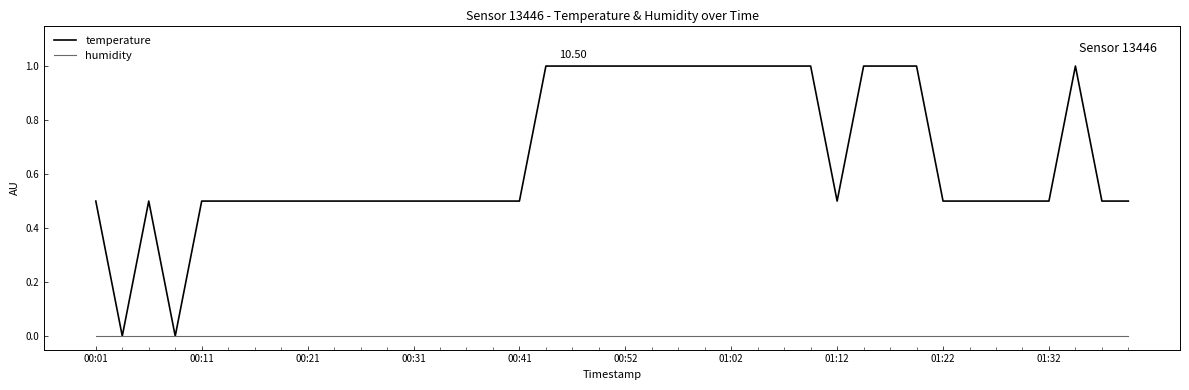

Which series has the largest total across all categories?

temperature